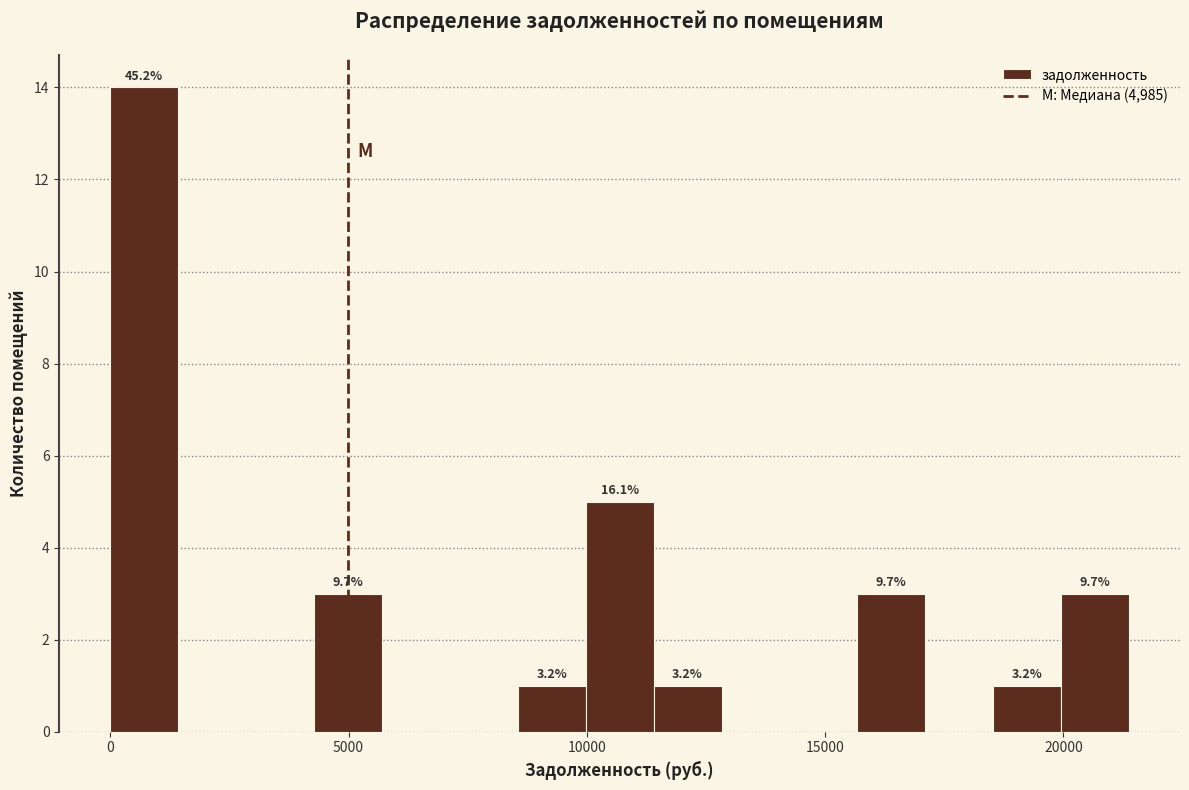

Read against the x-axis, roughly where is the centre of the tallest bar?

500